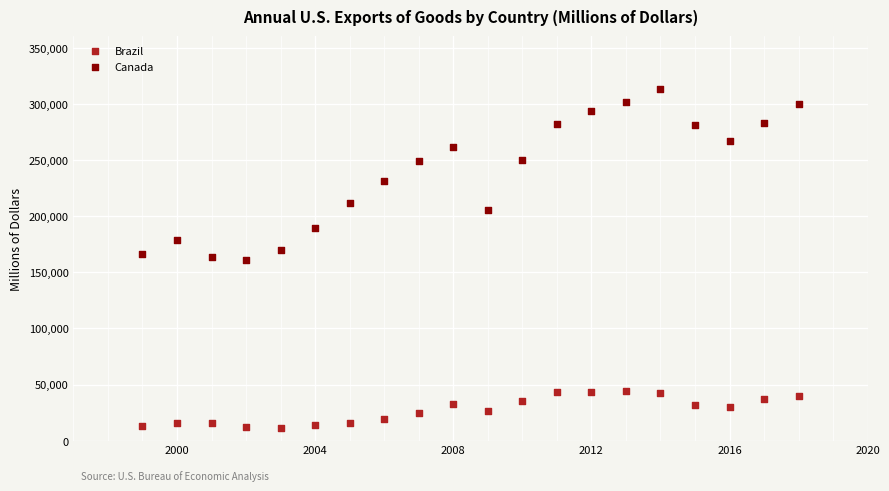

Across all data points, what is the range of X values (max minus min)?

19